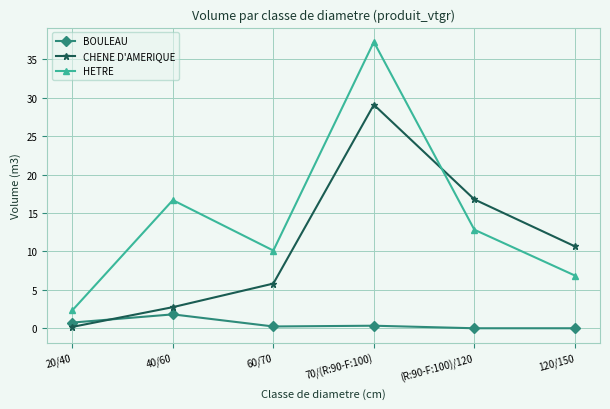

Between 60/70 and (R:90-F:100)/120, which series saw the biggest shift?

CHENE D'AMERIQUE